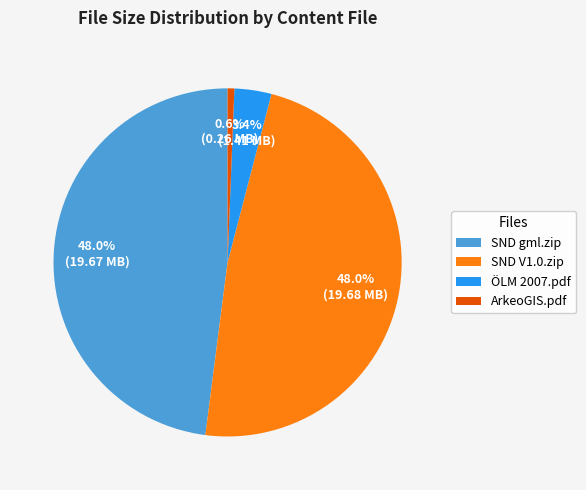

Does ArkeoGIS.pdf account for over 50% of the chart?

No